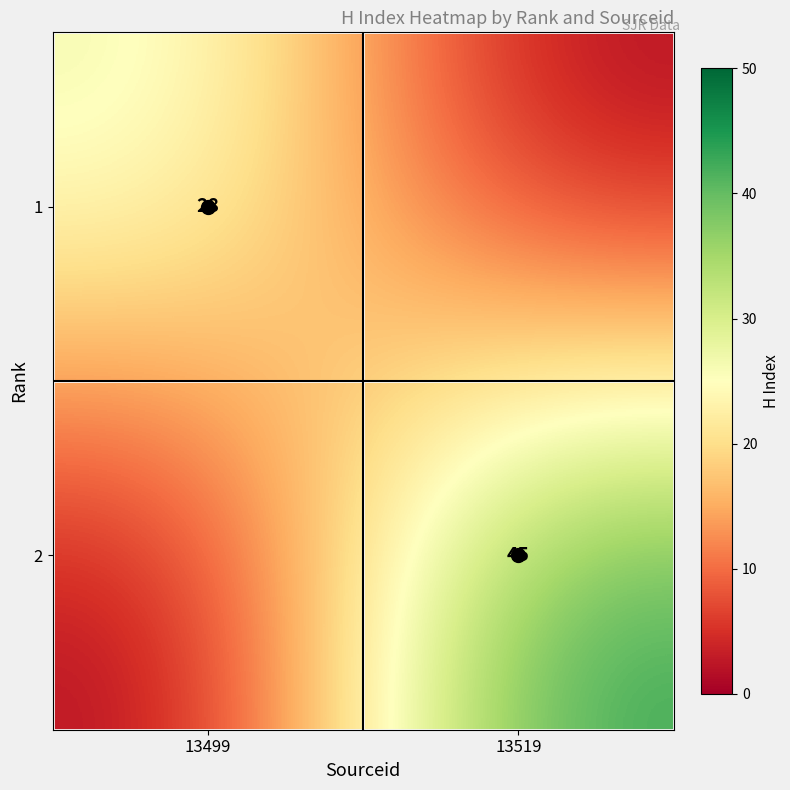

How many positive values does the 1 series have?

1